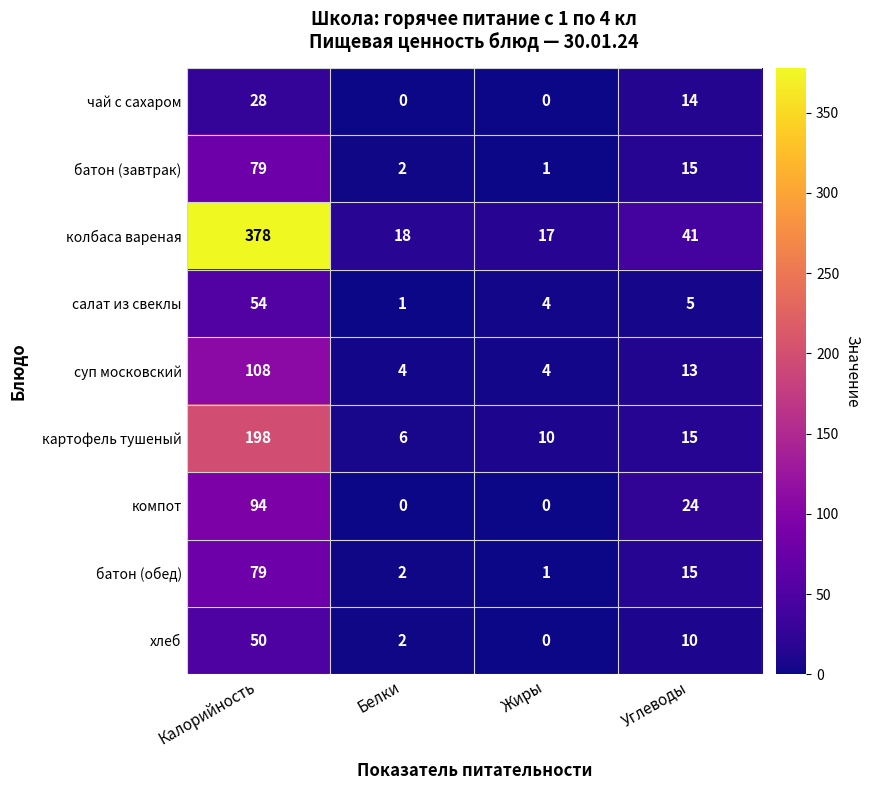

How many series are shown in this chart?

9